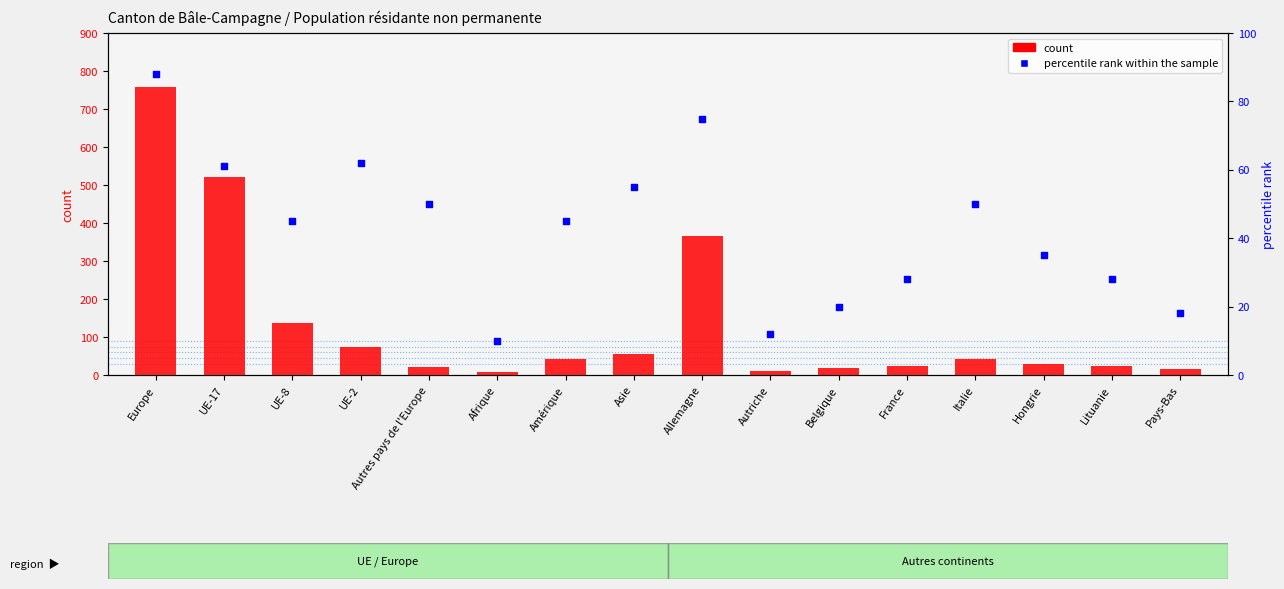

At how many categories does at least one series exceed 585?

1